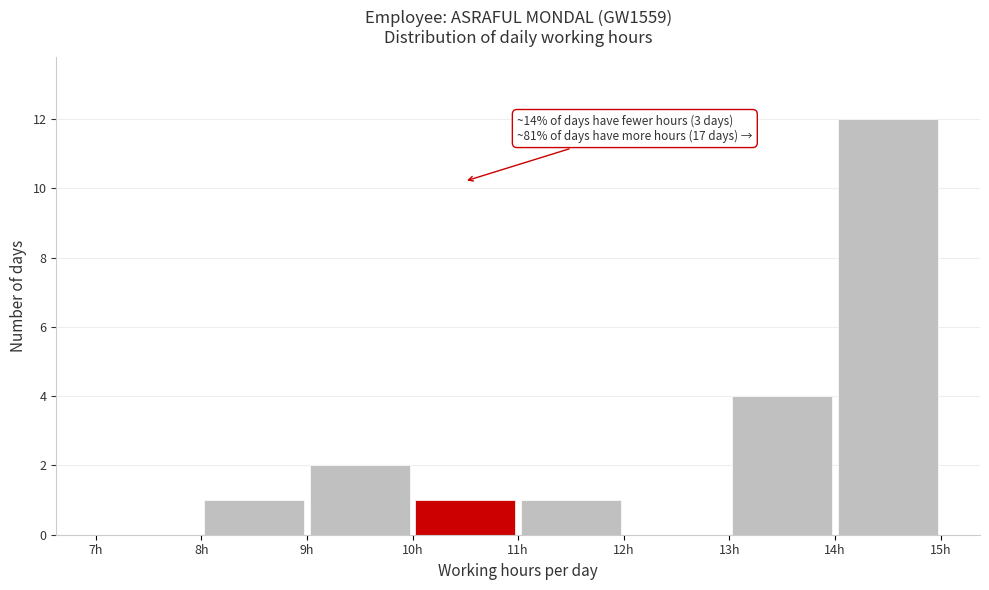

Which range on the x-axis has the tallest bar?

14 to 15